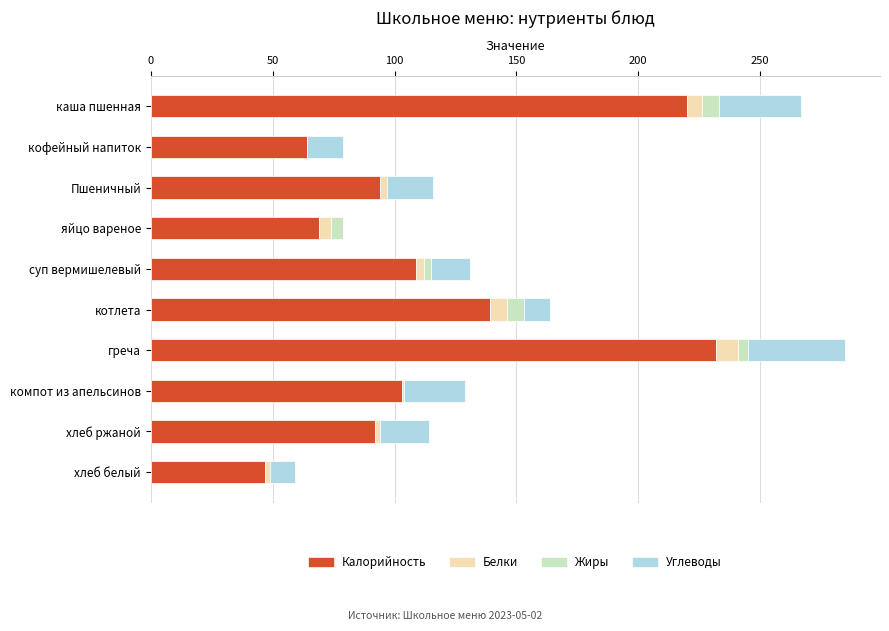

The value of Калорийность at суп вермишелевый is 109. True or false?

True